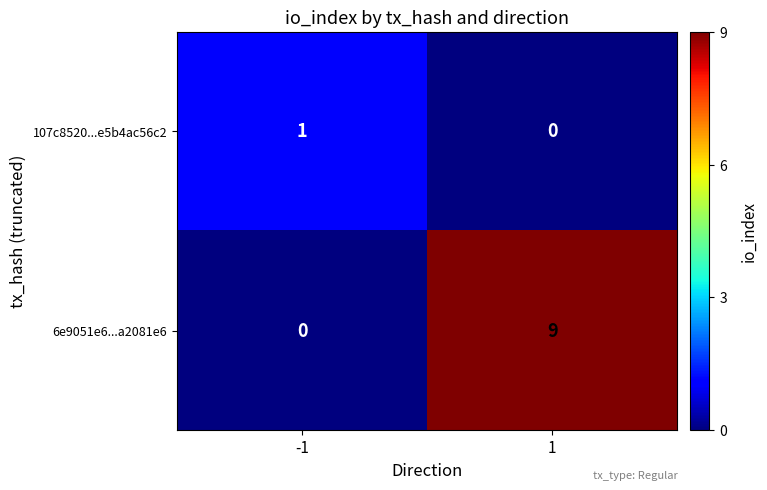

Reading left to right, list all the values displayed in this chart.

107c8520...e5b4ac56c2: -1=1	1=0
6e9051e6...a2081e6: -1=0	1=9